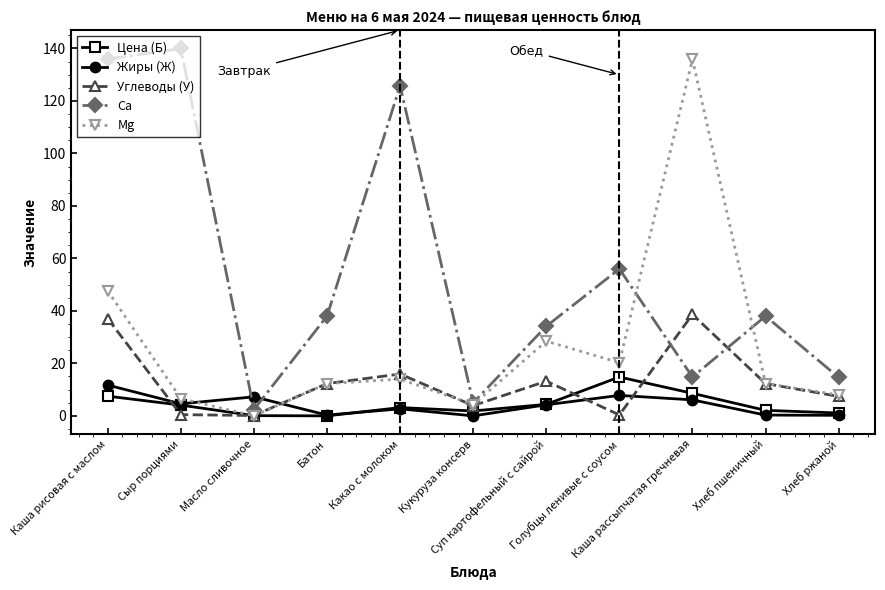

True or false: Цена (Б) has more than 0 interior local peaks.

True